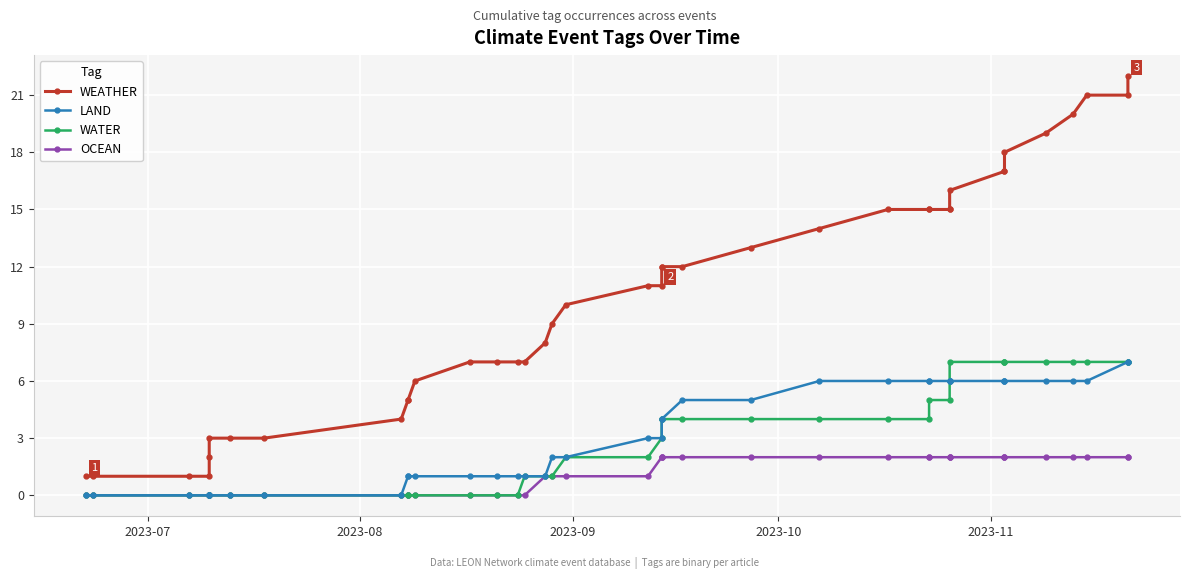

Is the value of OCEAN at 9 greater than the value of LAND at 27?

No